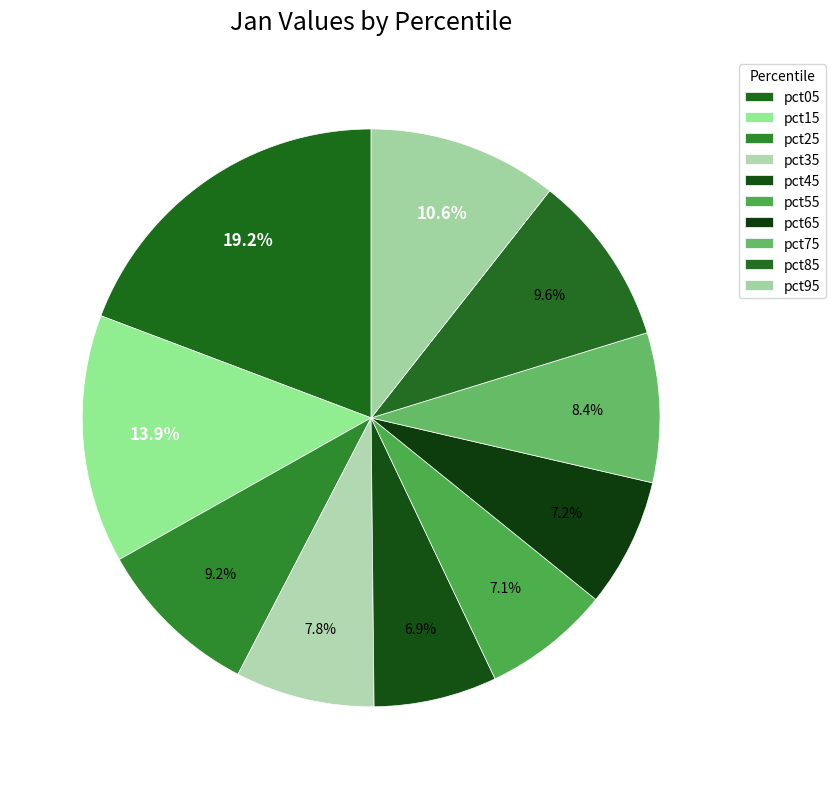

Does any single category account for the majority?

No